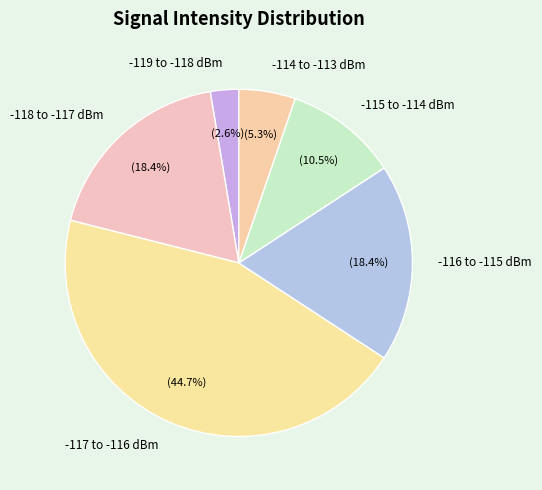

How much of the chart is everything except -116 to -115 dBm?

81.6%